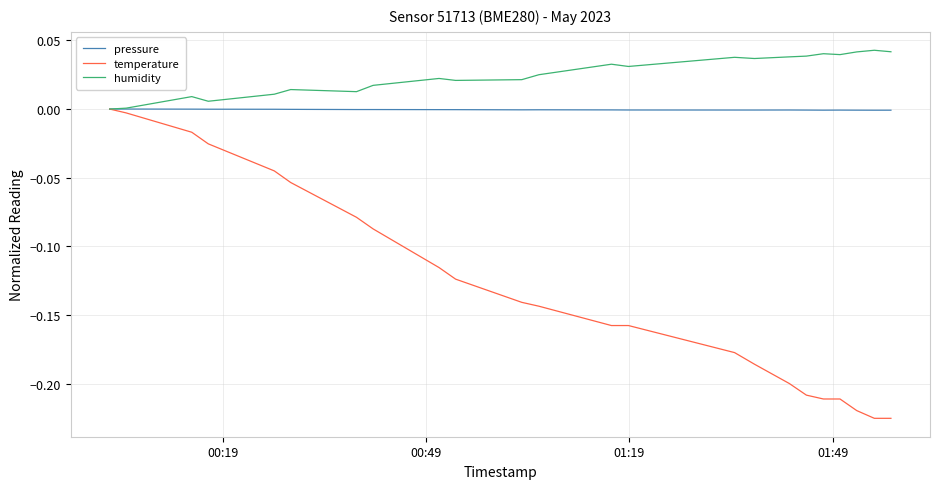

Rank the series by their average value, from highest to lowest.

humidity, pressure, temperature